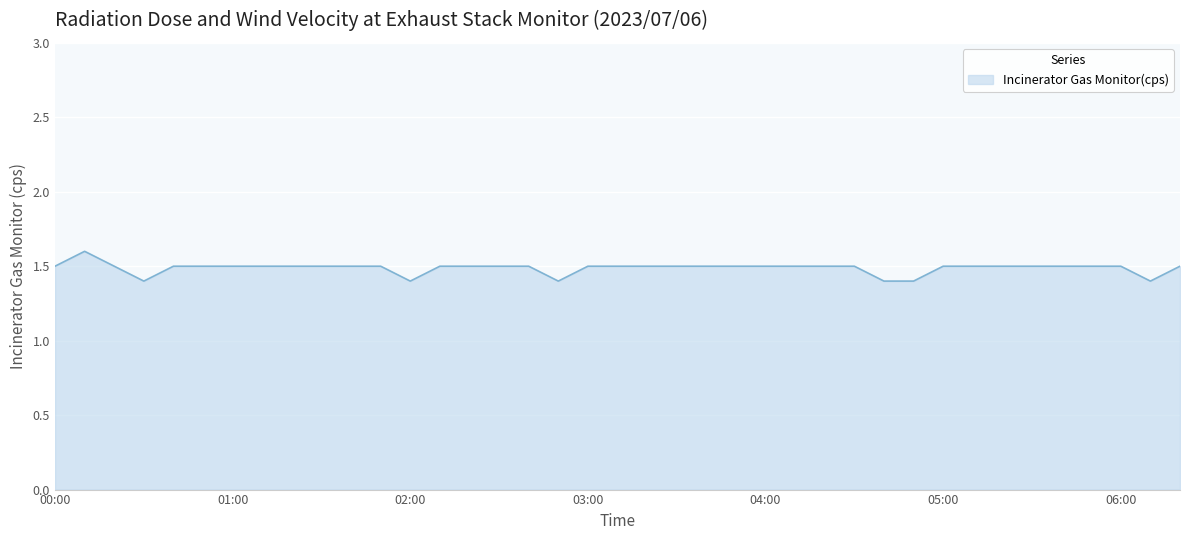

Reading left to right, transcribe all the data shown in this chart.

1.5	1.6	1.5	1.4	1.5	1.5	1.5	1.5	1.5	1.5	1.5	1.5	1.4	1.5	1.5	1.5	1.5	1.4	1.5	1.5	1.5	1.5	1.5	1.5	1.5	1.5	1.5	1.5	1.4	1.4	1.5	1.5	1.5	1.5	1.5	1.5	1.5	1.4	1.5